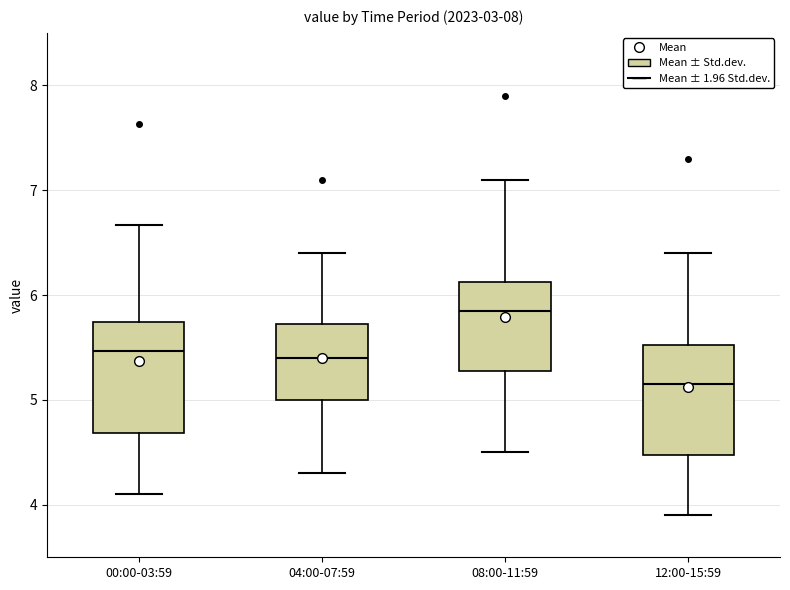

Reading left to right, transcribe this box plot: for each box, give where its median line is, the range the box spans, and where its two whiskers end, as read against the y-axis. The values are not printed on the chart, so give them approximately, as read against the axis.

00:00-03:59: median 5.5, box 4.7 to 5.7, whiskers 4.1 to 6.7
04:00-07:59: median 5.4, box 5.0 to 5.7, whiskers 4.3 to 6.4
08:00-11:59: median 5.9, box 5.3 to 6.1, whiskers 4.5 to 7.1
12:00-15:59: median 5.2, box 4.5 to 5.5, whiskers 3.9 to 6.4